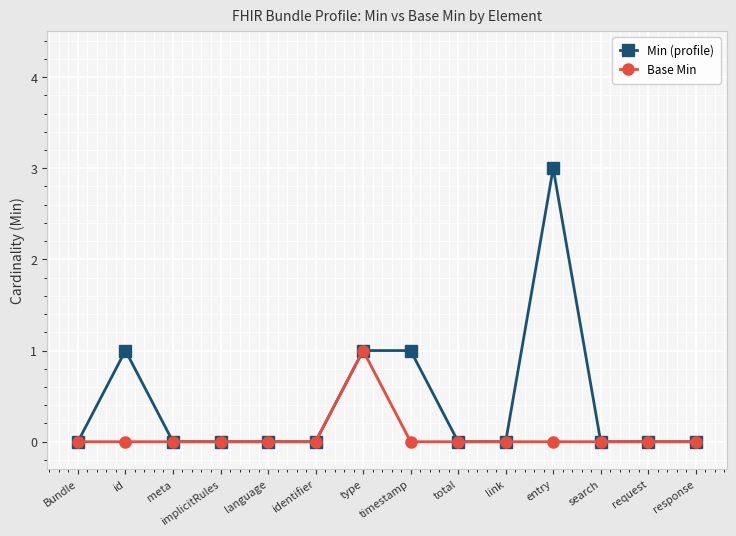

Is this an area chart (filled region under the line)?

No